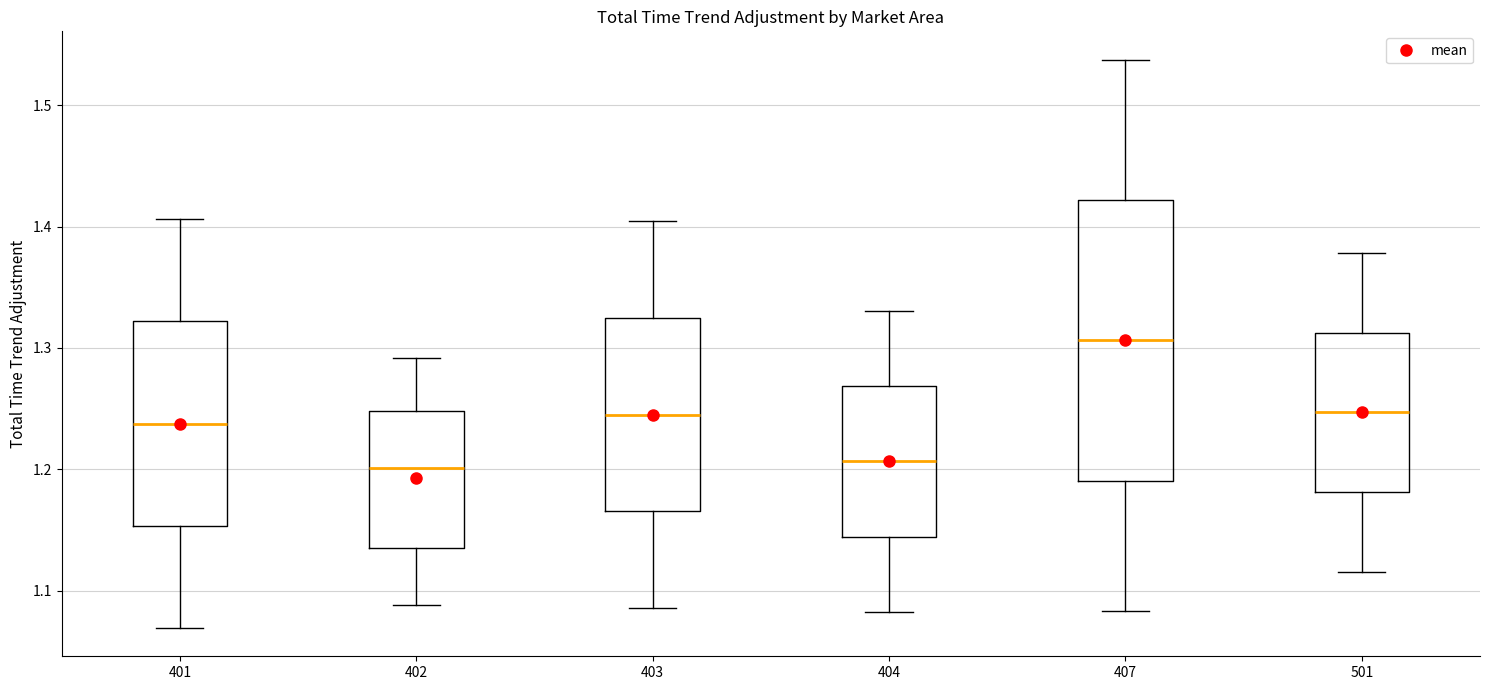

Reading left to right, read every box against the y-axis: the position of its median line, the range the box covers, and the ends of its whiskers. The values are not printed on the chart, so give them approximately, as read against the axis.

401: median 1.24, box 1.15 to 1.32, whiskers 1.07 to 1.41
402: median 1.20, box 1.14 to 1.25, whiskers 1.09 to 1.29
403: median 1.25, box 1.17 to 1.32, whiskers 1.09 to 1.40
404: median 1.21, box 1.14 to 1.27, whiskers 1.08 to 1.33
407: median 1.31, box 1.19 to 1.42, whiskers 1.08 to 1.54
501: median 1.25, box 1.18 to 1.31, whiskers 1.12 to 1.38